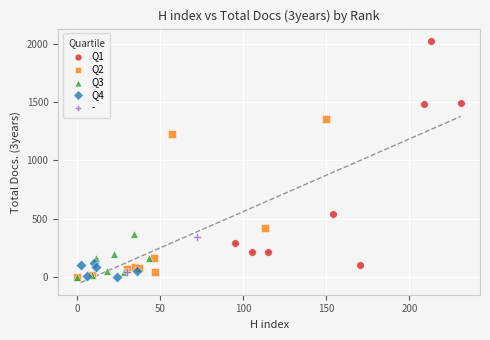

What are all the series names shown in the legend?

Q1, Q2, Q3, Q4, -